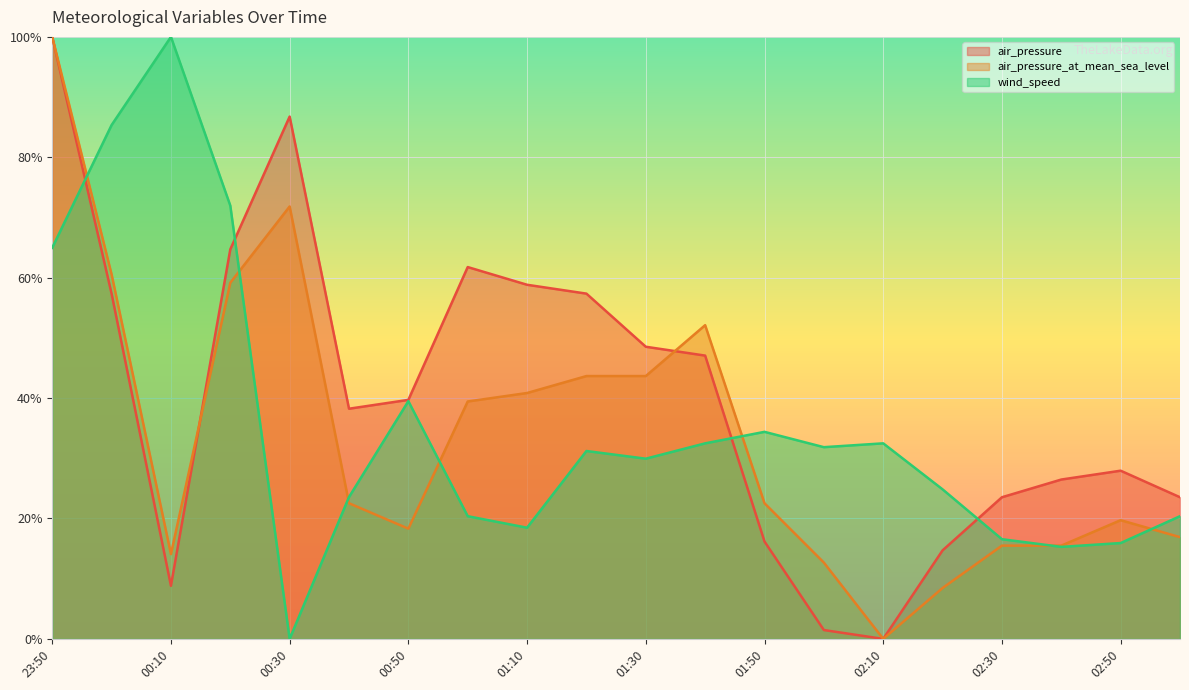

What is the sum of the air_pressure values at 02:50 and 00:50?

0.7